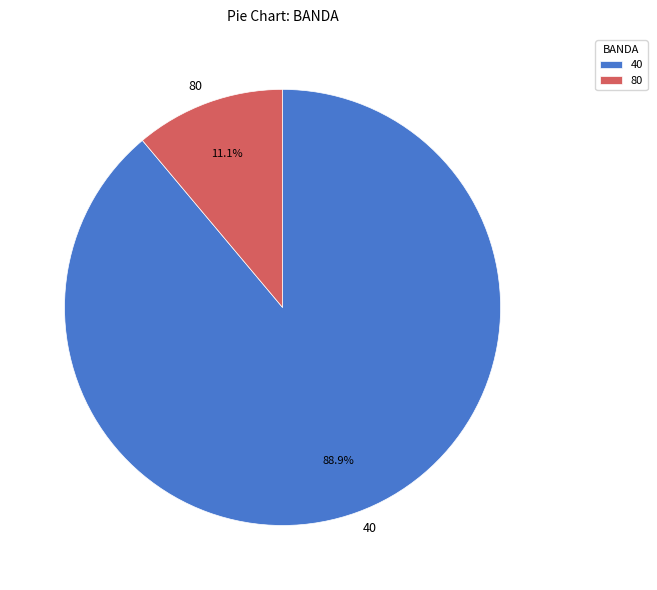

Count the number of slices in the pie.

2